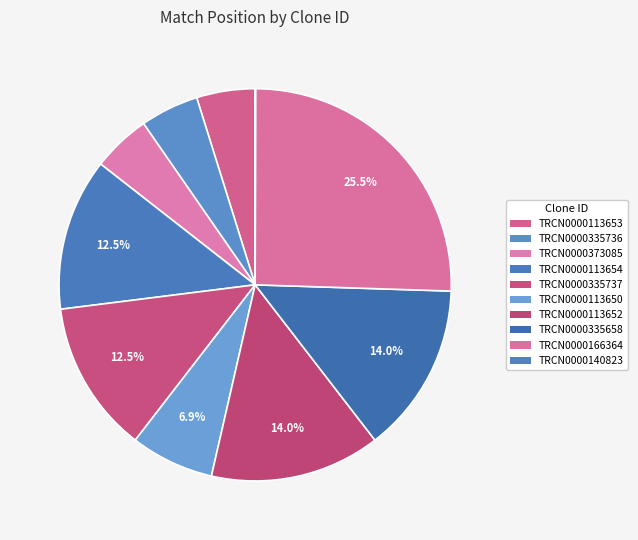

Which category has the biggest portion of the pie?

TRCN0000166364